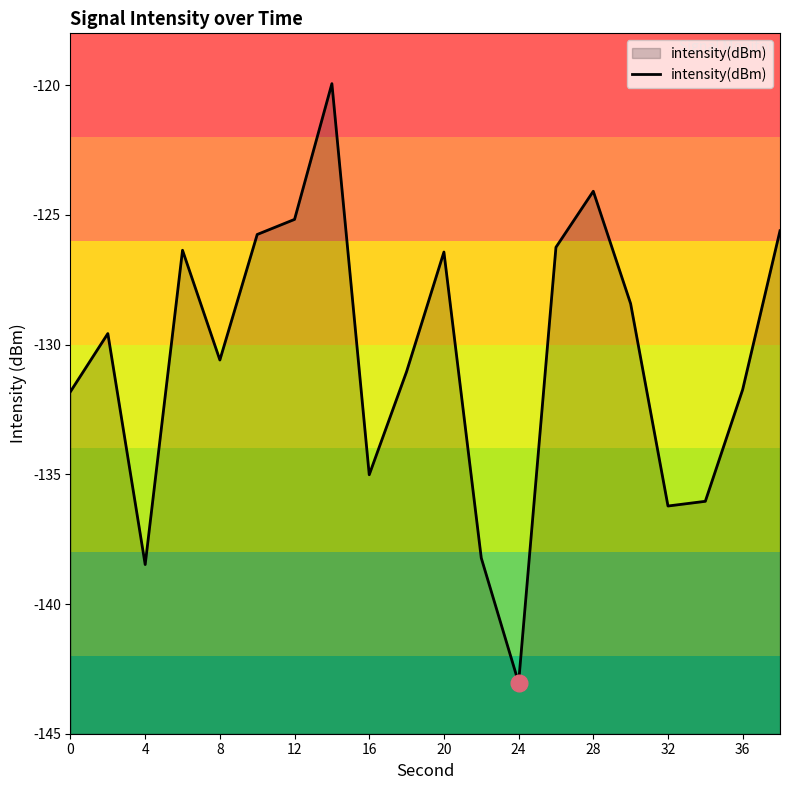

What is the maximum value shown in the chart?

-119.9